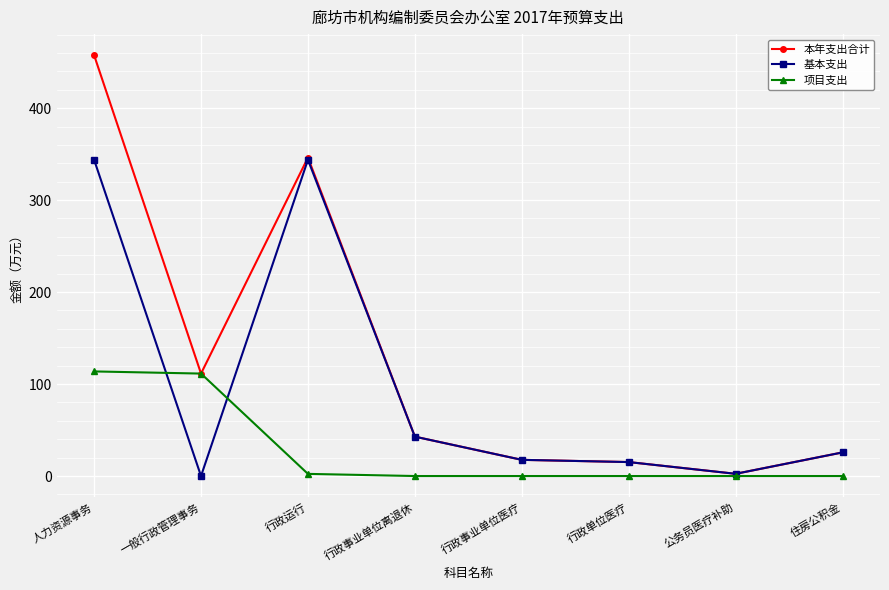

Which series has the largest range (max minus min)?

本年支出合计